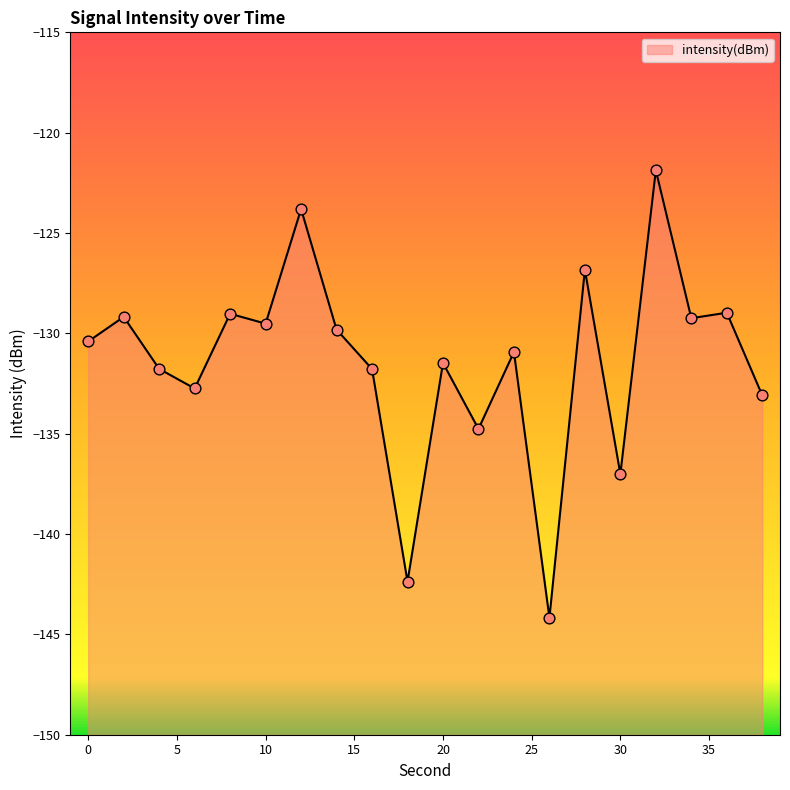

Which has a higher value, 16 or 4?

4